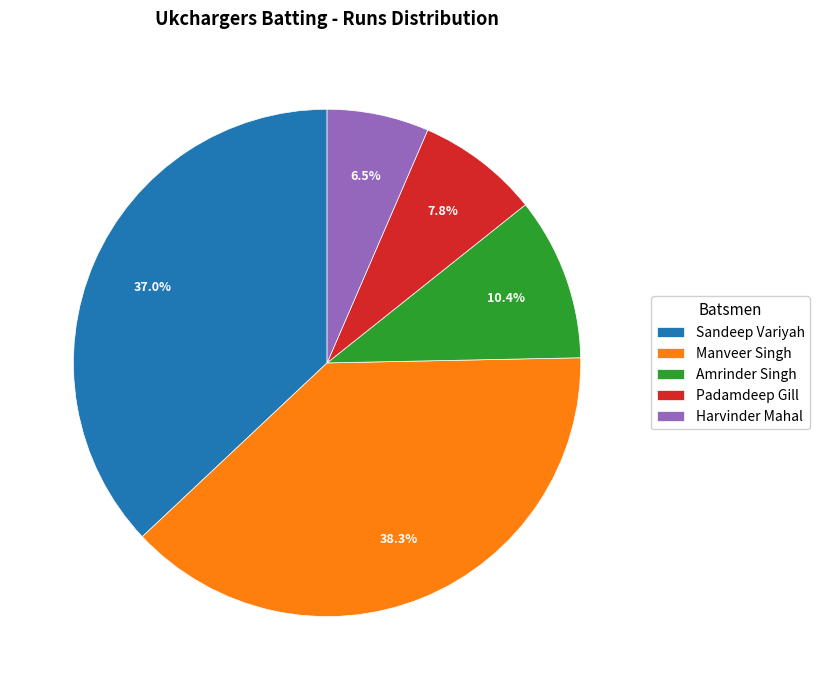

What is the total percentage of Amrinder Singh and Harvinder Mahal?

16.9%